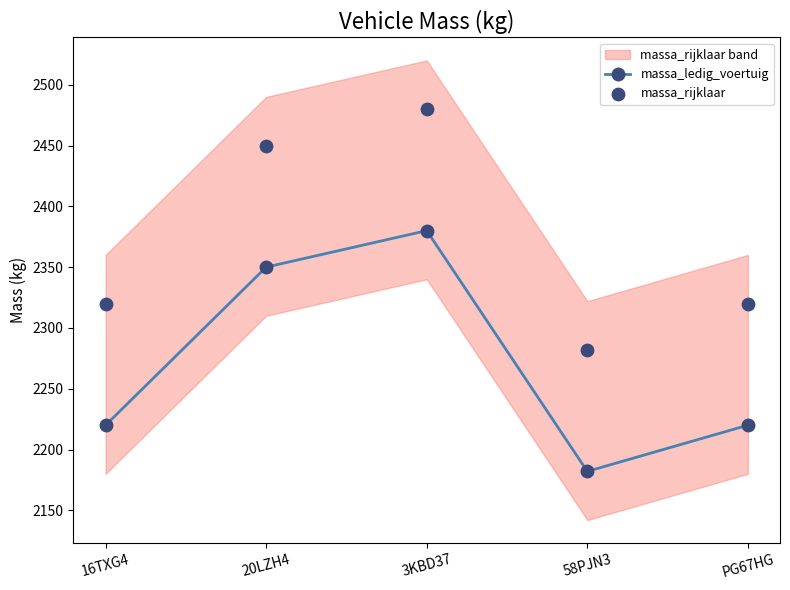

At how many categories does at least one series exceed 2287?

4